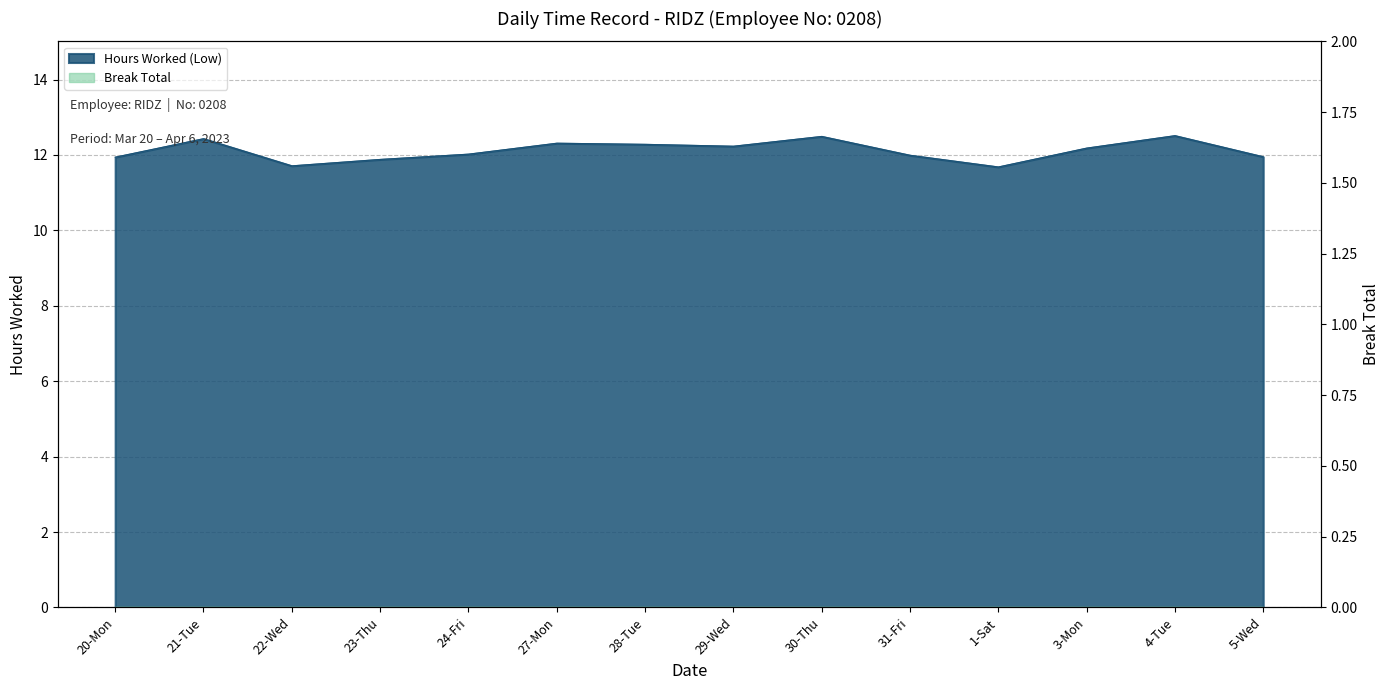

Reading left to right, list all the values displayed in this chart.

11.9	12.4	11.7	11.9	12.0	12.3	12.3	12.2	12.5	12.0	11.7	12.2	12.5	11.9